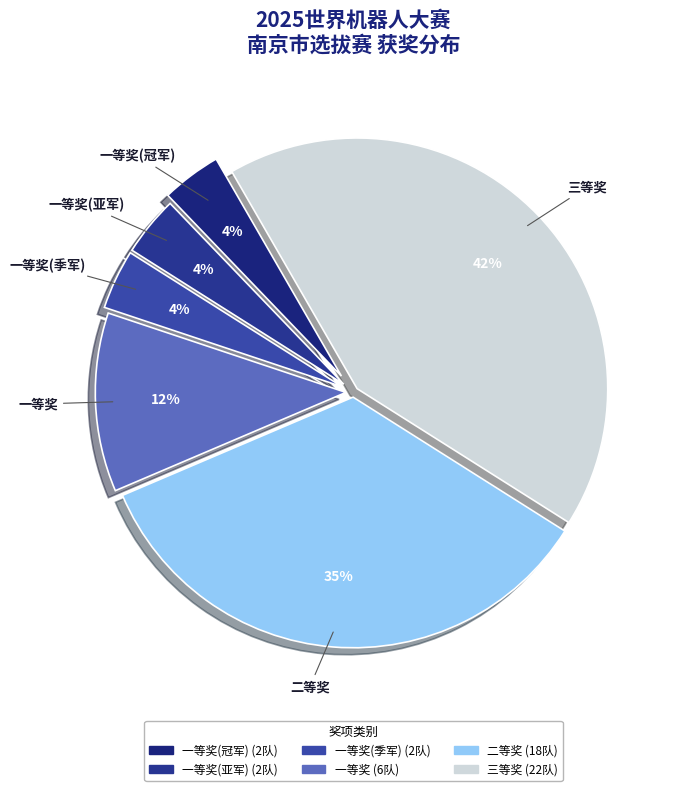

What is the largest slice in the pie chart?

三等奖